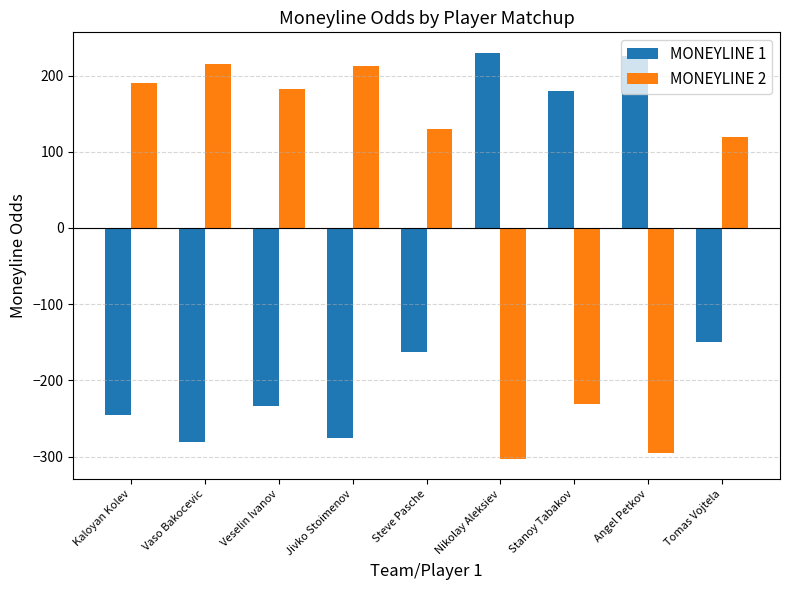

How many bars are there in total?

18